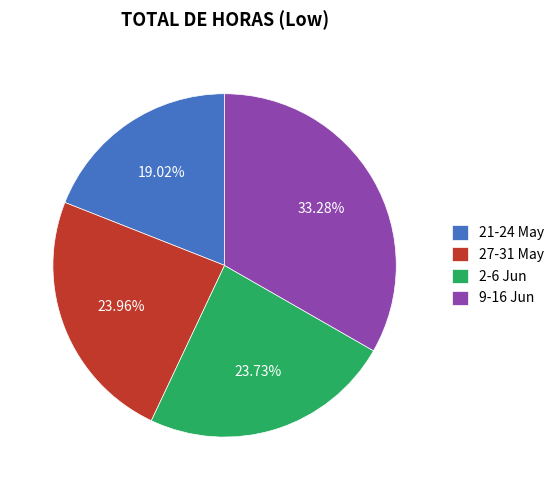

Is there any slice that represents more than half of the pie?

No